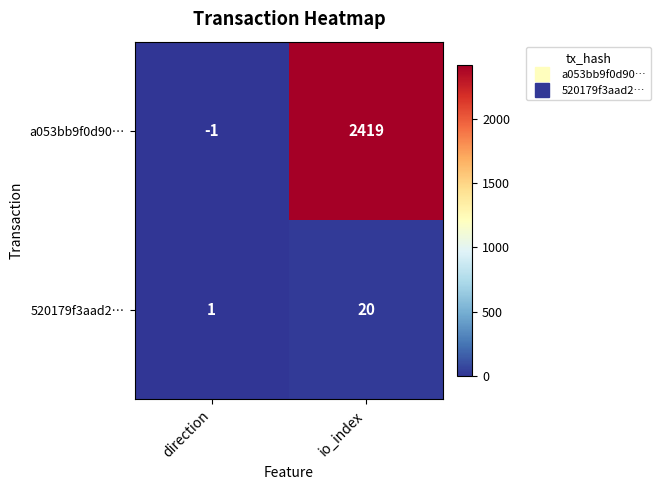

Is the value of 520179f3aad2… at io_index greater than the value of a053bb9f0d90… at direction?

Yes